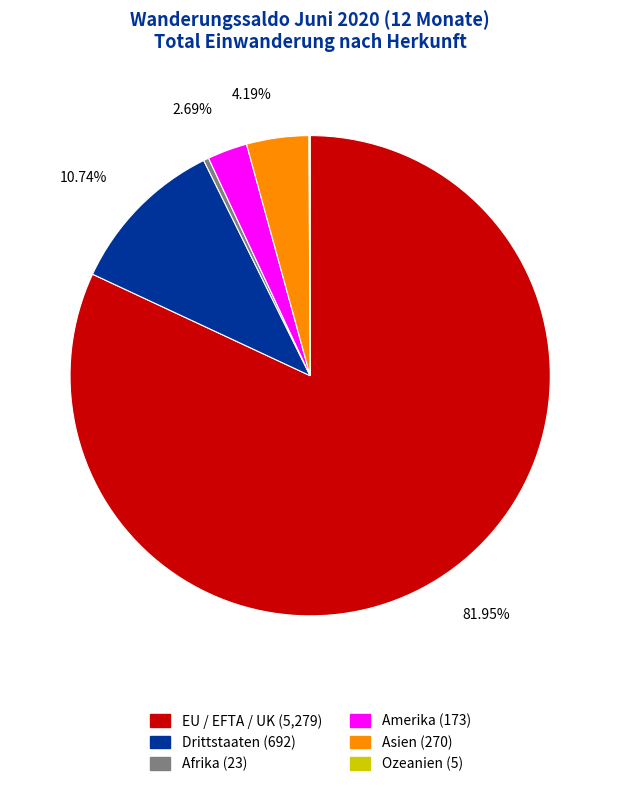

Does any single category account for the majority?

Yes